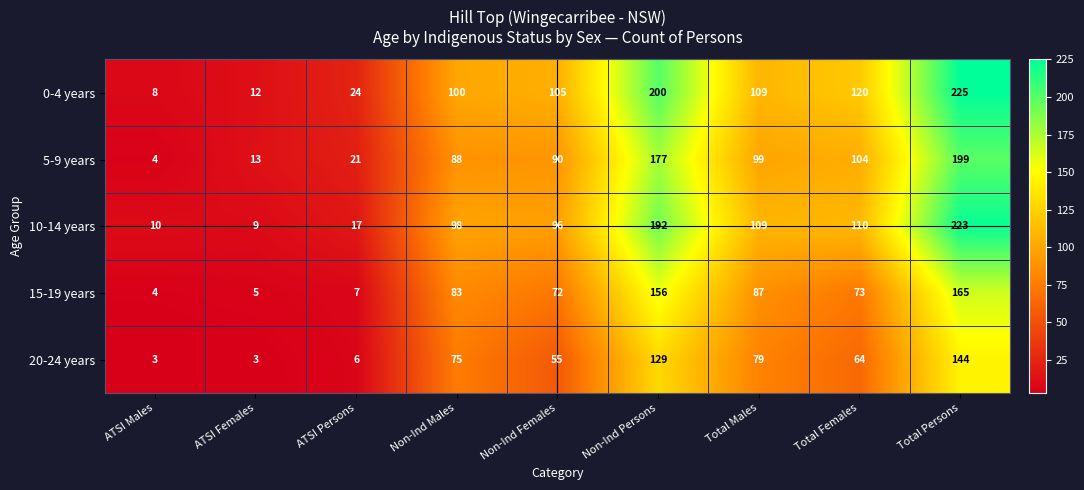

Which series has the widest spread of values?

0-4 years